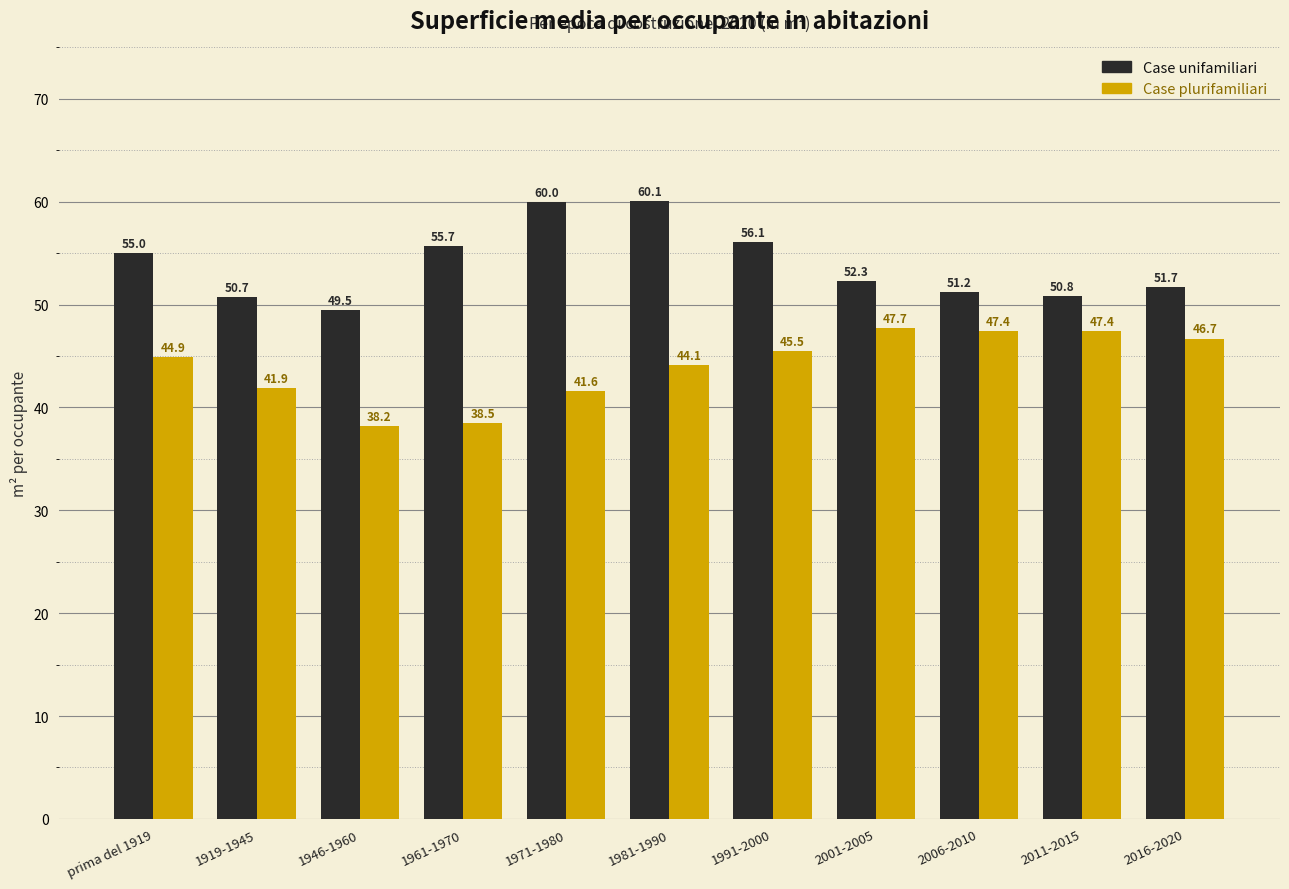

Reading left to right, transcribe all the data shown in this chart.

Case unifamiliari: prima del 1919=55.0	1919-1945=50.7	1946-1960=49.5	1961-1970=55.7	1971-1980=60.0	1981-1990=60.1	1991-2000=56.1	2001-2005=52.3	2006-2010=51.2	2011-2015=50.8	2016-2020=51.7
Case plurifamiliari: prima del 1919=44.9	1919-1945=41.9	1946-1960=38.2	1961-1970=38.5	1971-1980=41.6	1981-1990=44.1	1991-2000=45.5	2001-2005=47.7	2006-2010=47.4	2011-2015=47.4	2016-2020=46.7